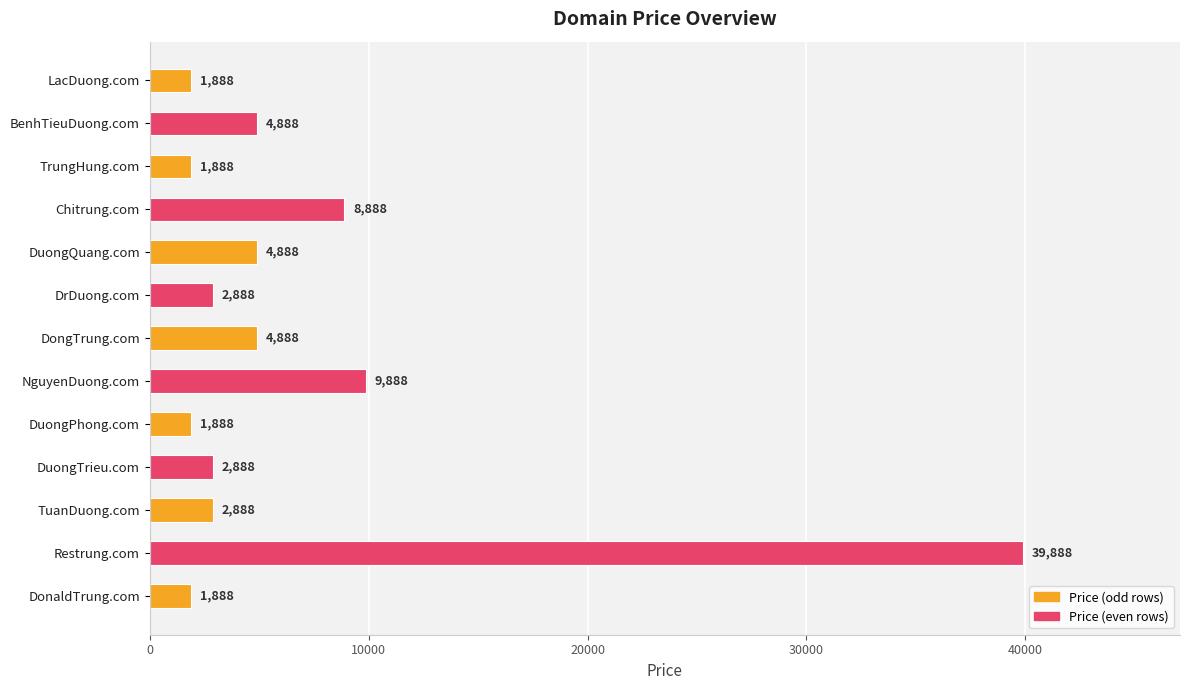

Reading top to bottom, list all the values displayed in this chart.

1888	4888	1888	8888	4888	2888	4888	9888	1888	2888	2888	39888	1888